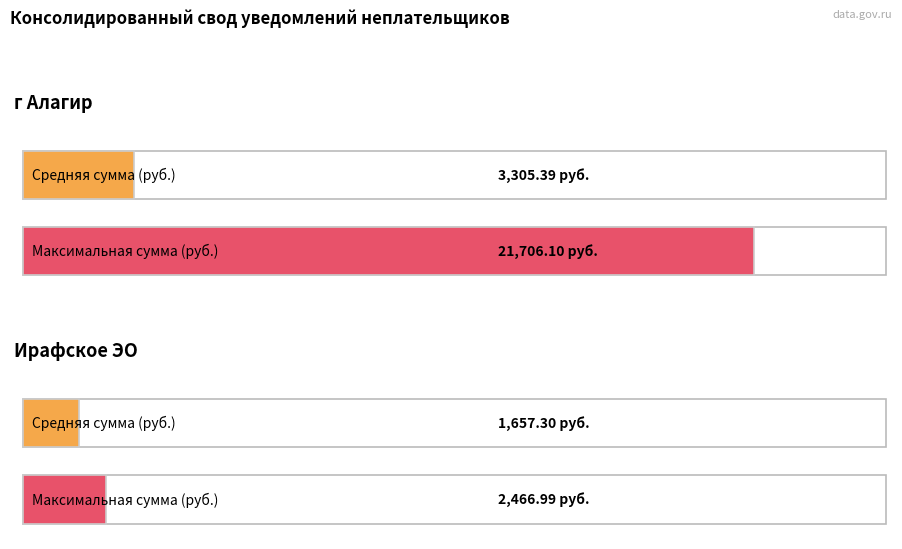

Which series has the largest total across all categories?

Сумма (max)